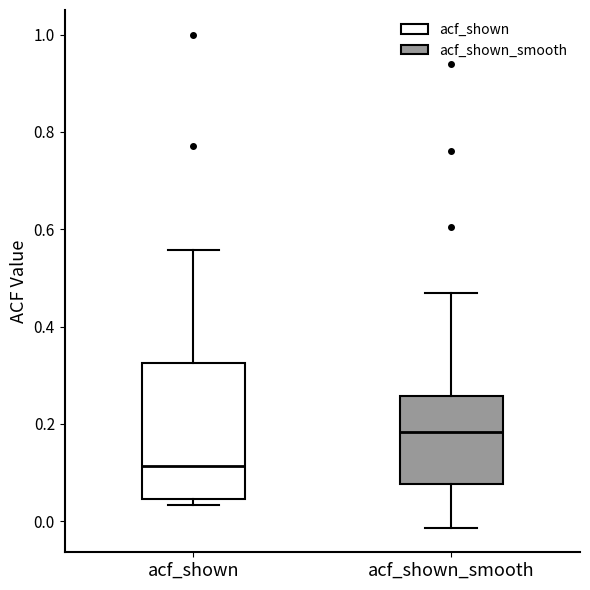

Which box is the tallest, from its lower edge to its upper edge?

acf_shown